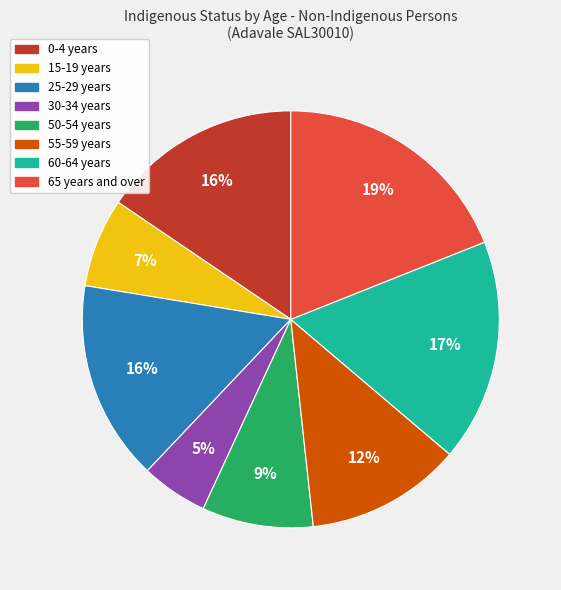

To the nearest percent, what is the difference between the 25-29 years and 15-19 years slice percentages?

9%